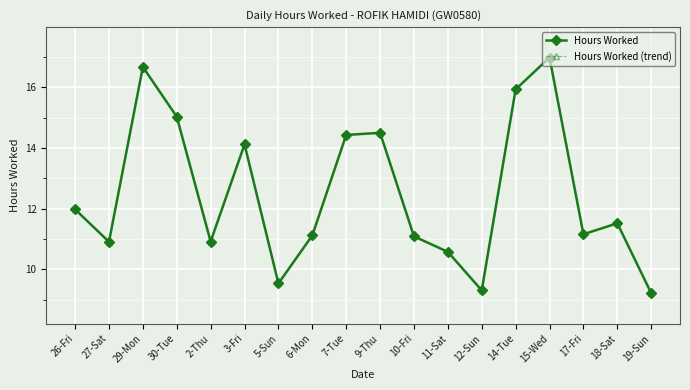

What is the label of the 2nd point from the left?

27-Sat